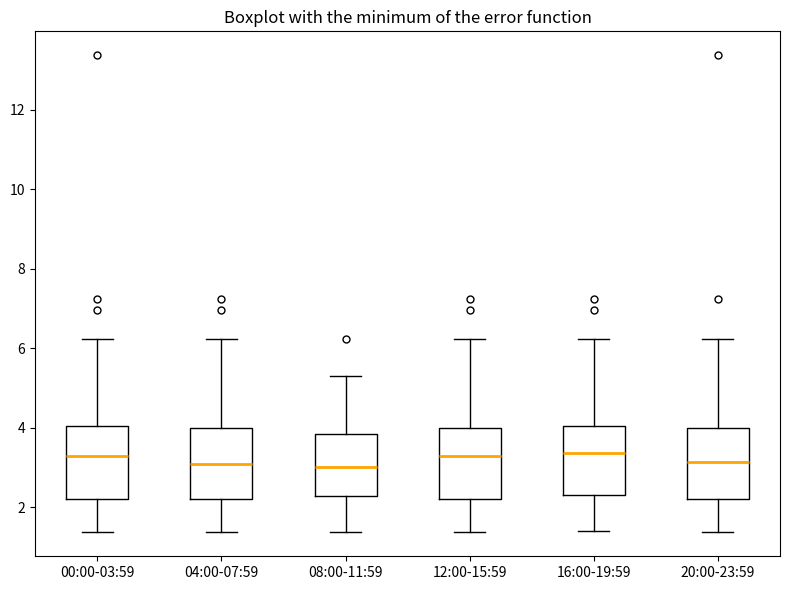

Reading left to right, read every box against the y-axis: the position of its median line, the range the box covers, and the ends of its whiskers. The values are not printed on the chart, so give them approximately, as read against the axis.

00:00-03:59: median 3.2, box 2.2 to 4.0, whiskers 1.4 to 6.2
04:00-07:59: median 3.0, box 2.2 to 4.0, whiskers 1.4 to 6.2
08:00-11:59: median 3.0, box 2.2 to 3.8, whiskers 1.4 to 5.4
12:00-15:59: median 3.2, box 2.2 to 4.0, whiskers 1.4 to 6.2
16:00-19:59: median 3.4, box 2.4 to 4.0, whiskers 1.4 to 6.2
20:00-23:59: median 3.2, box 2.2 to 4.0, whiskers 1.4 to 6.2